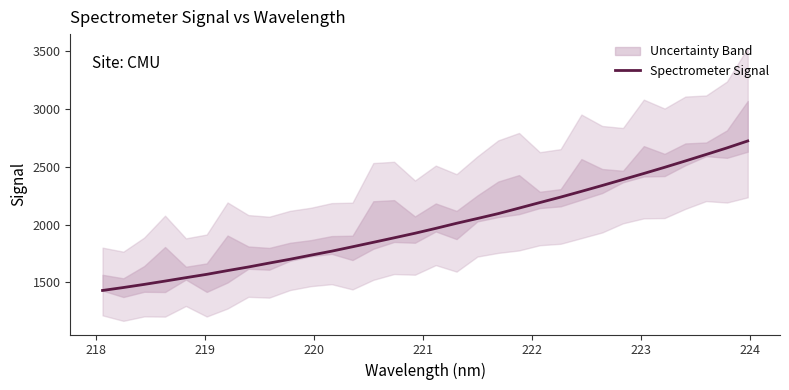

True or false: there are more than 1 points higher than both neighbors.

False